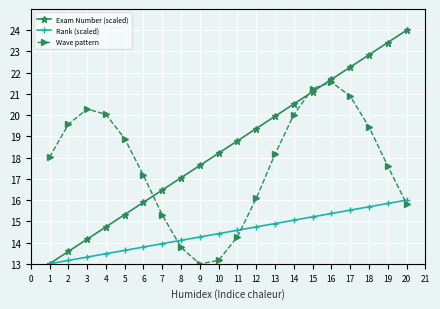

Does the chart display data point markers on the line(s)?

Yes